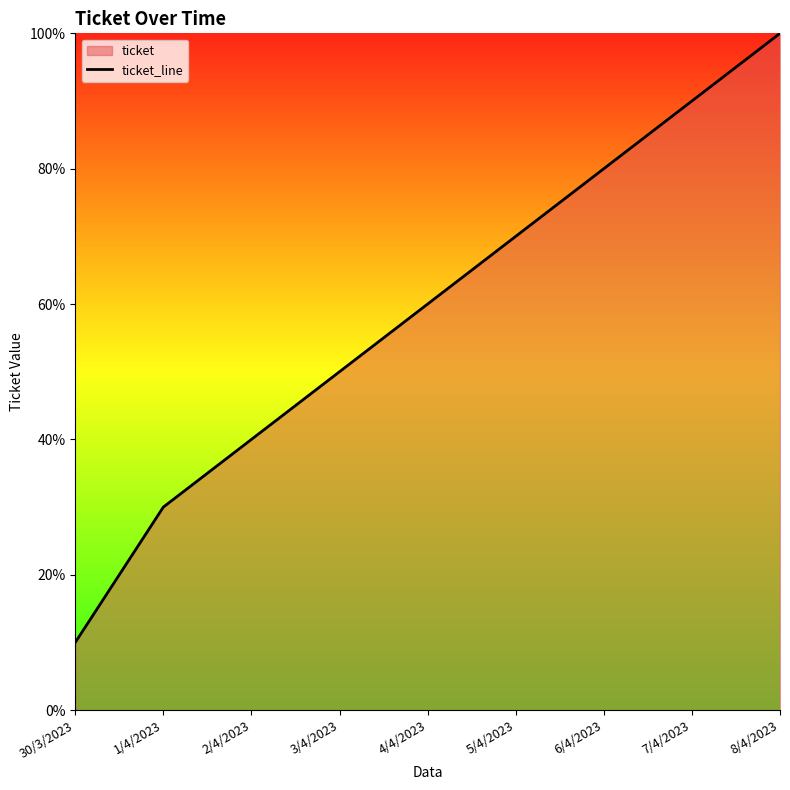

Rank the categories by value from highest to lowest.

8/4/2023, 7/4/2023, 6/4/2023, 5/4/2023, 4/4/2023, 3/4/2023, 2/4/2023, 1/4/2023, 30/3/2023